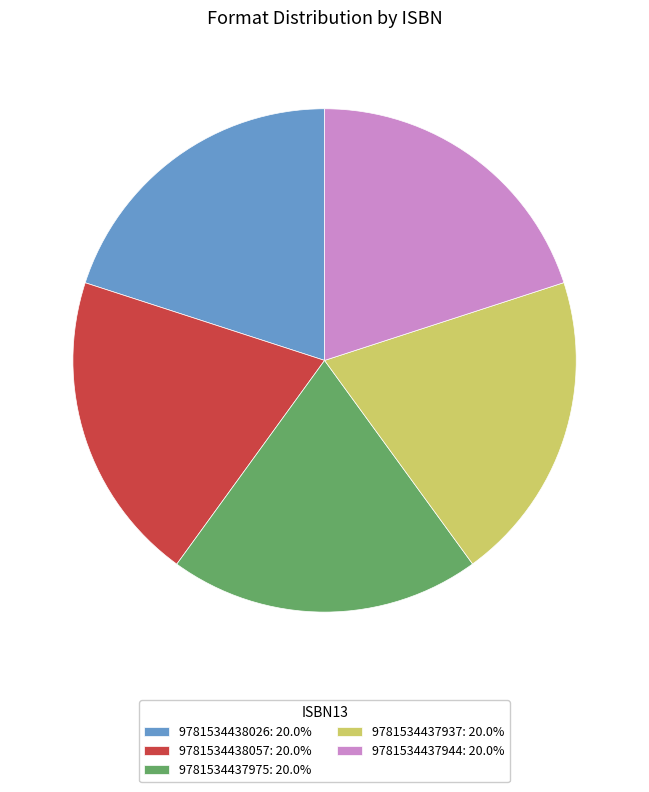

The 9781534438057 slice represents 20% of the pie. True or false?

True